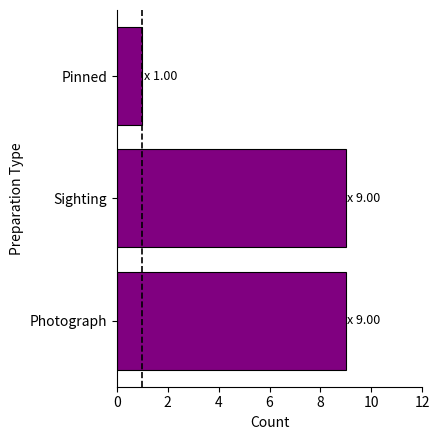

Is it true that the value at Sighting is 14?

False